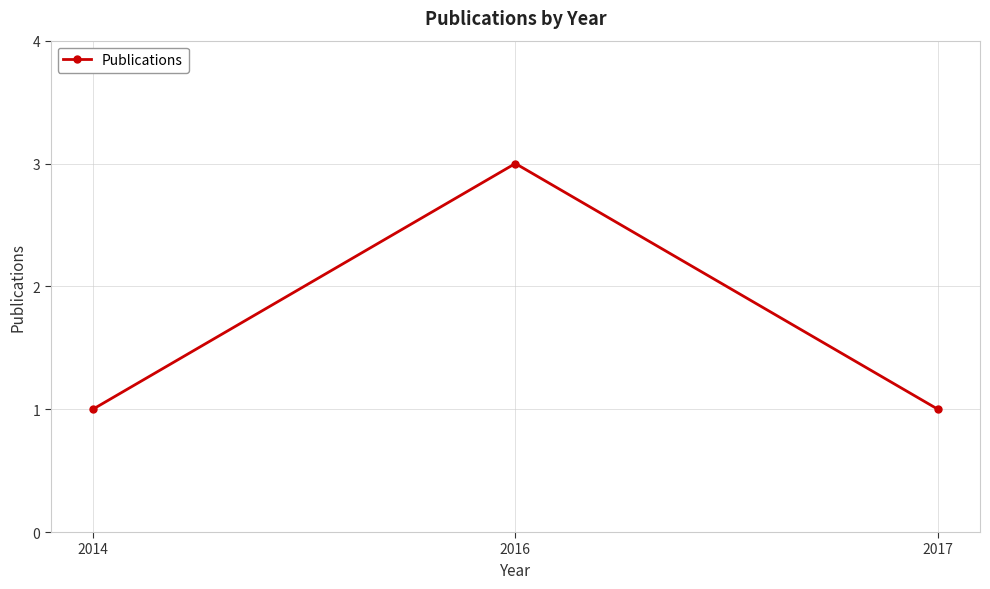

How many series are shown in this chart?

1